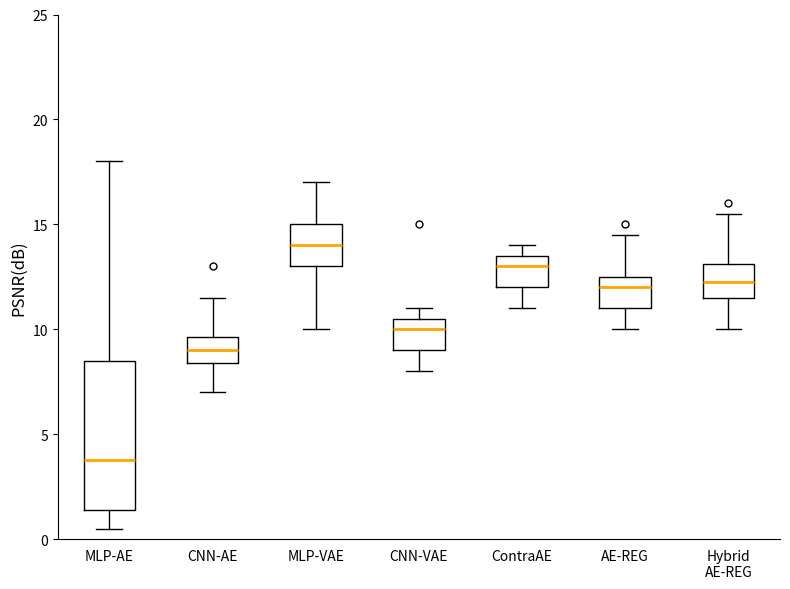

Reading left to right, transcribe this box plot: for each box, give where its median line is, the range the box spans, and where its two whiskers end, as read against the y-axis. The values are not printed on the chart, so give them approximately, as read against the axis.

MLP-AE: median 4.0, box 1.5 to 8.5, whiskers 0.5 to 18.0
CNN-AE: median 9.0, box 8.5 to 9.5, whiskers 7.0 to 11.5
MLP-VAE: median 14.0, box 13.0 to 15.0, whiskers 10.0 to 17.0
CNN-VAE: median 10.0, box 9.0 to 10.5, whiskers 8.0 to 11.0
ContraAE: median 13.0, box 12.0 to 13.5, whiskers 11.0 to 14.0
AE-REG: median 12.0, box 11.0 to 12.5, whiskers 10.0 to 14.5
Hybrid AE-REG: median 12.5, box 11.5 to 13.0, whiskers 10.0 to 15.5